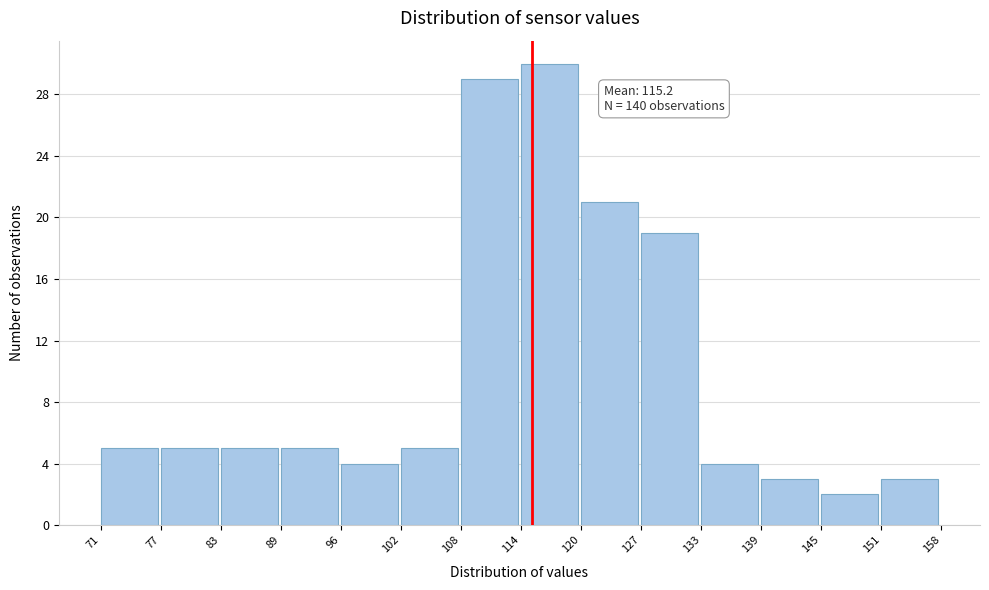

Over which range of the x-axis is the bar tallest?

114 to 120